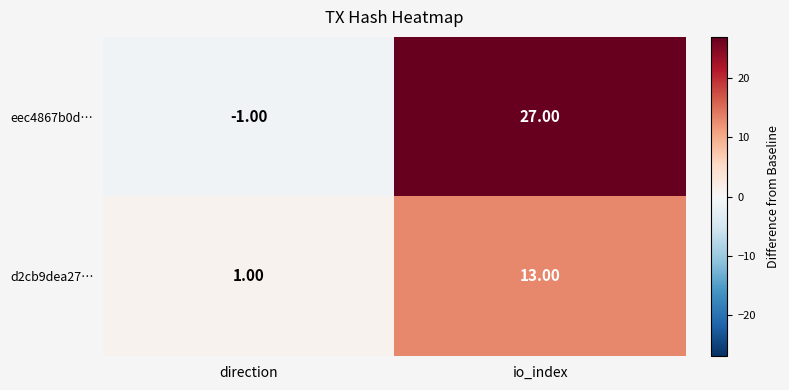

At which category does the chart reach its minimum across all series?

direction